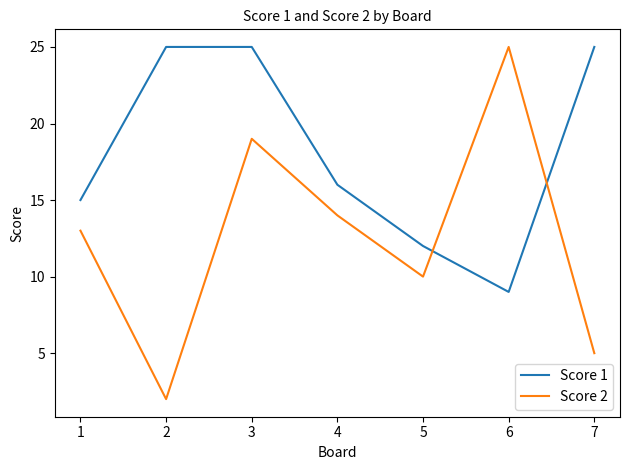

What is the difference between the highest and lowest values at 5?

2